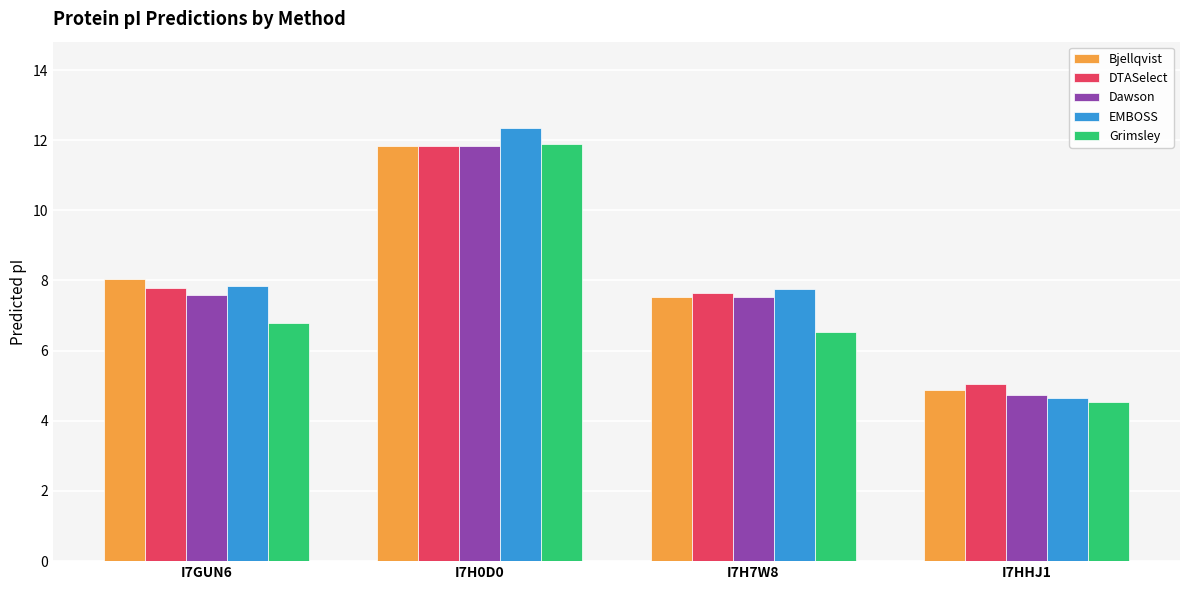

True or false: Dawson has a value of 11.8 at I7H0D0.

True